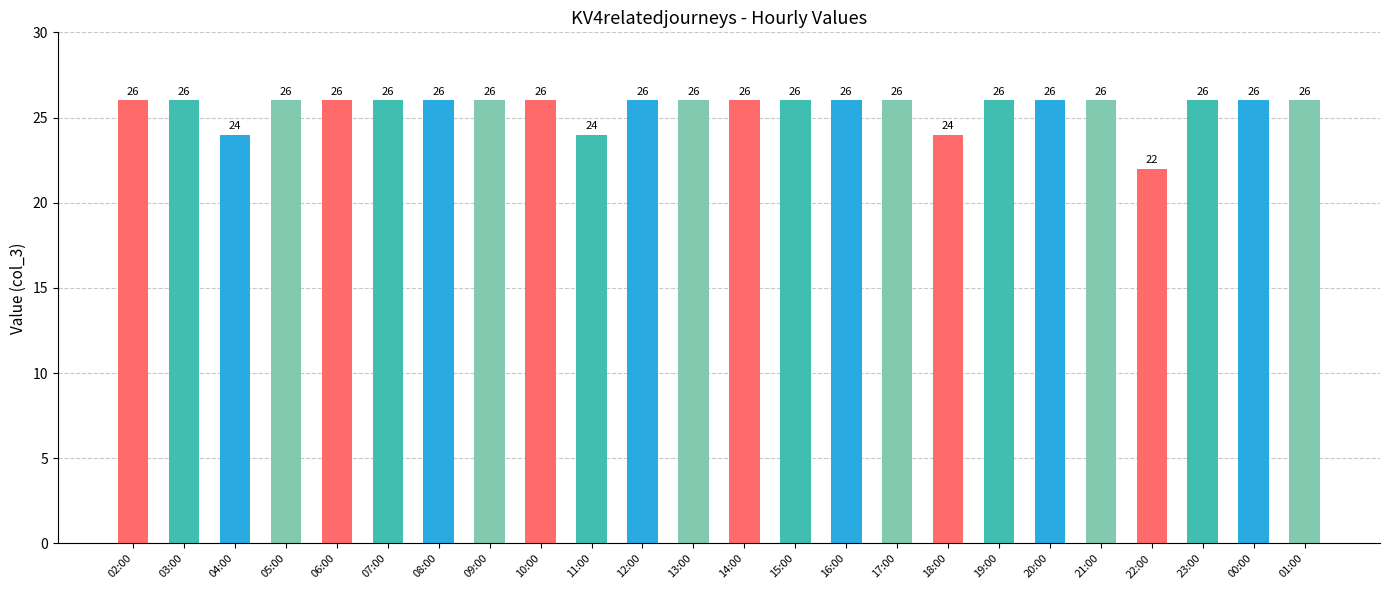

What is the average value?

26